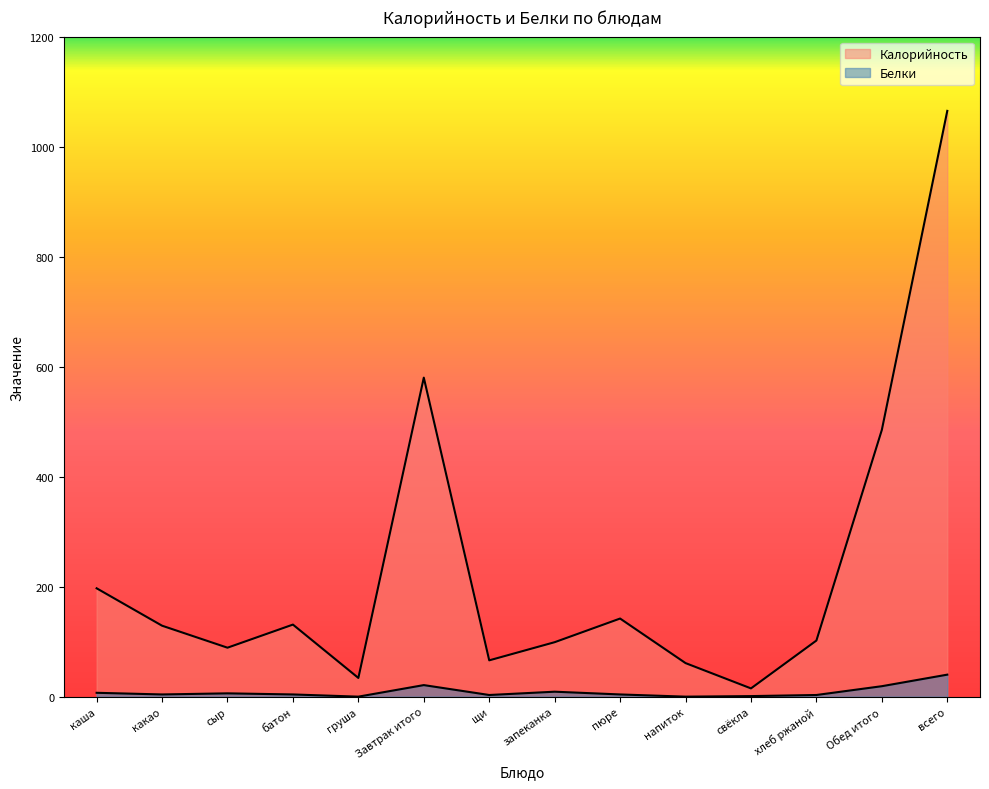

What position from the right is груша?

10